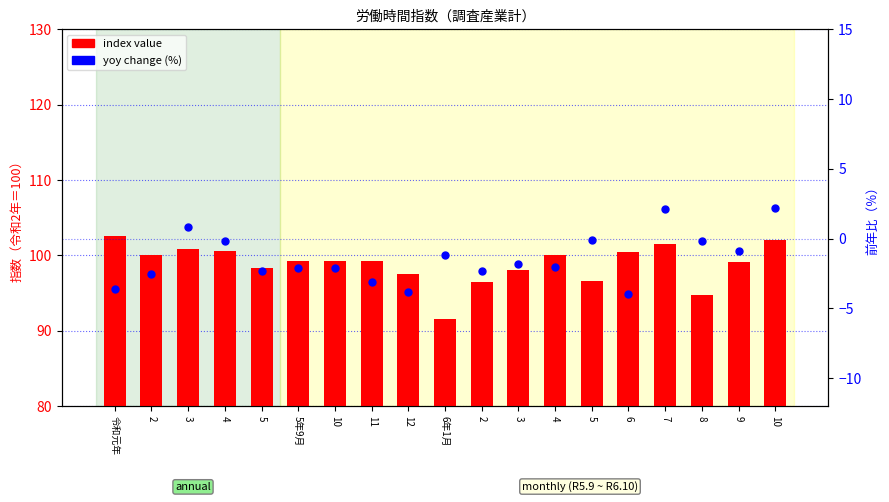

Which series contains the lowest Y value?

yoy change (%)